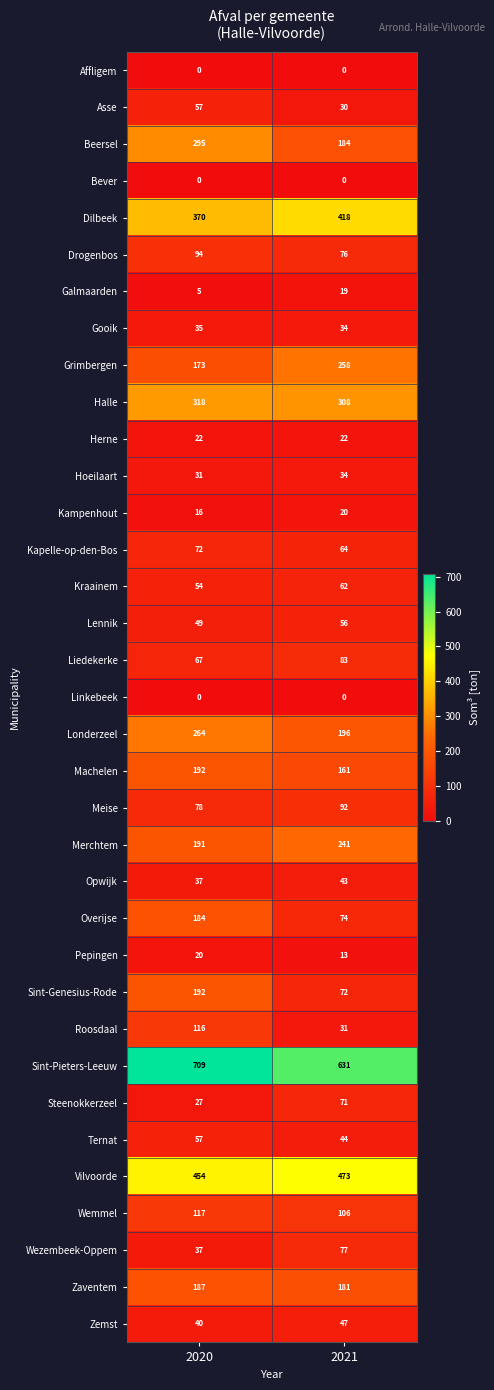

The value of Meise at 2021 is 133. True or false?

False